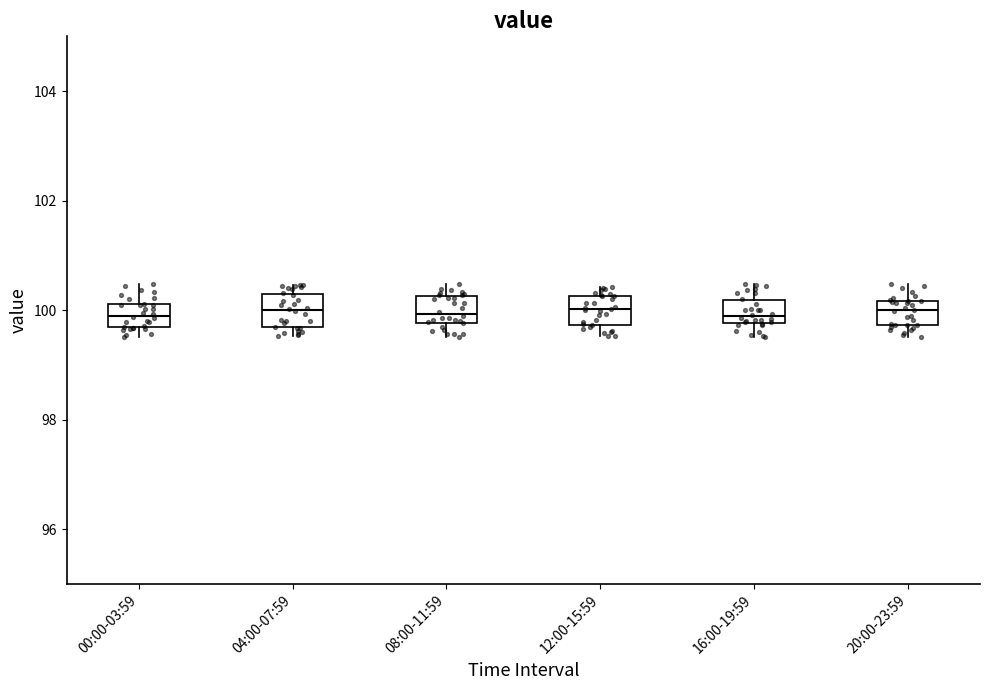

Where does the median line of the box for 08:00-11:59 sit on the y-axis? The values are not printed on the chart, so give them approximately, as read against the axis.

100.0